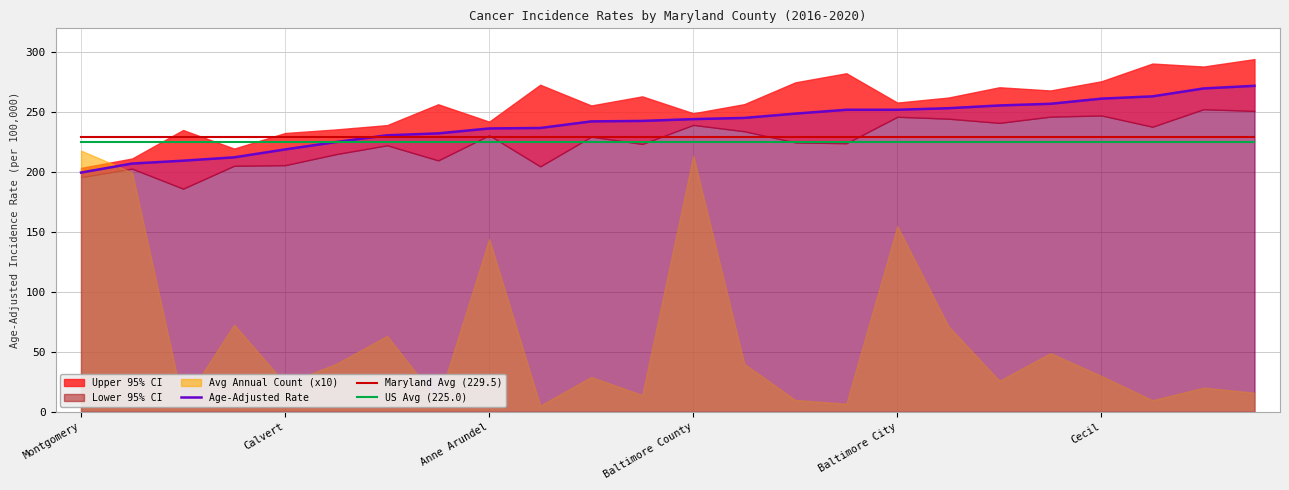

True or false: Maryland Avg (229.5) and US Avg (225.0) intersect in this chart.

False